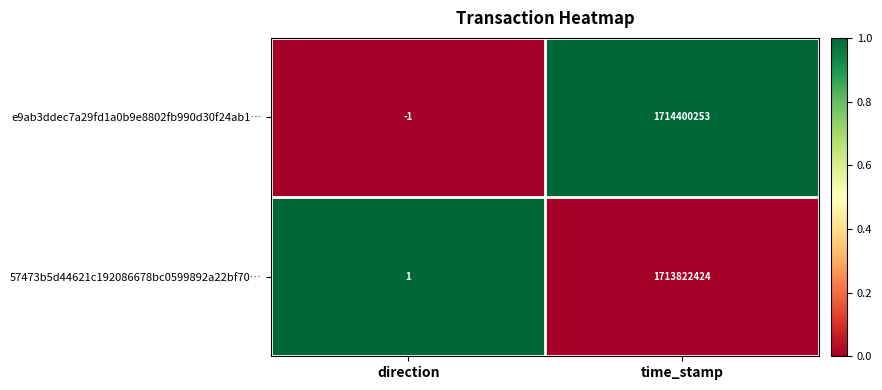

Reading left to right, extract all data points from this chart.

e9ab3ddec7a29fd1a0b9e8802fb990d30f24ab1…: direction=-1	time_stamp=1714400253
57473b5d44621c192086678bc0599892a22bf70…: direction=1	time_stamp=1713822424